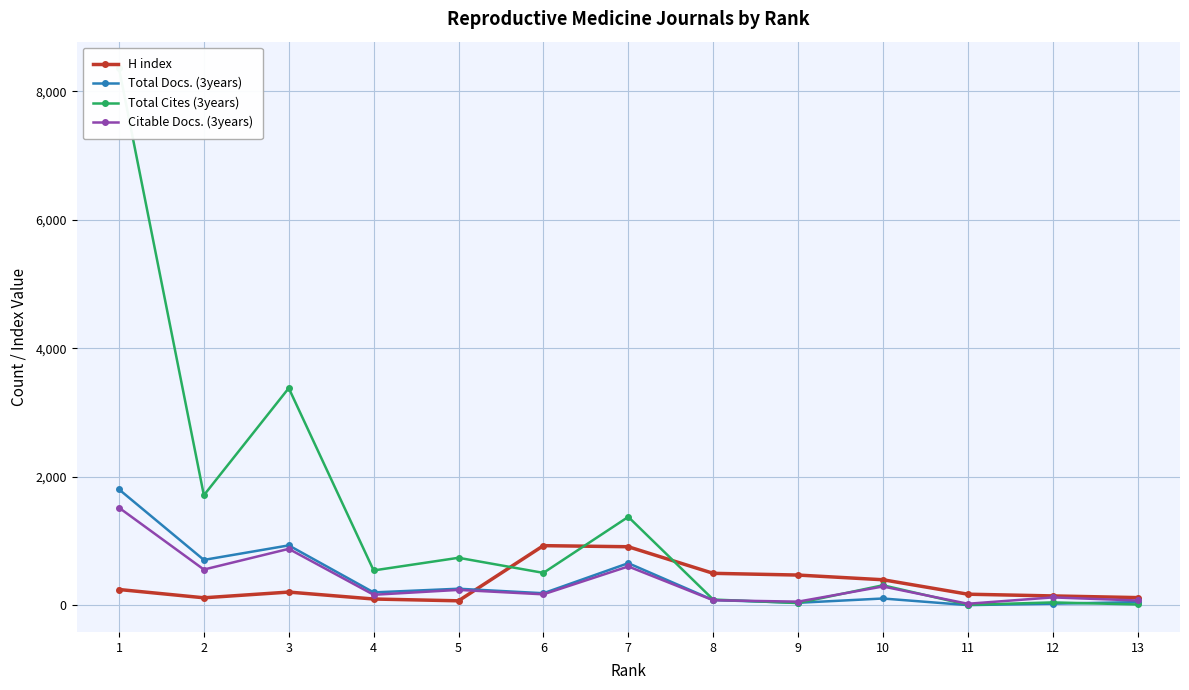

Between which two adjacent categories do Citable Docs. (3years) and Total Docs. (3years) first intersect?

9 and 8